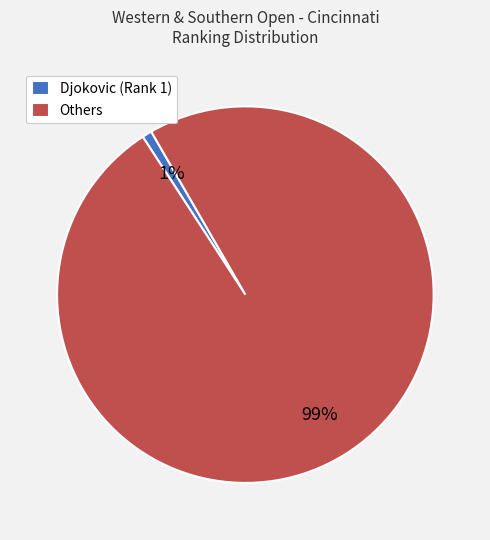

To the nearest percent, what is the average slice percentage?

50%